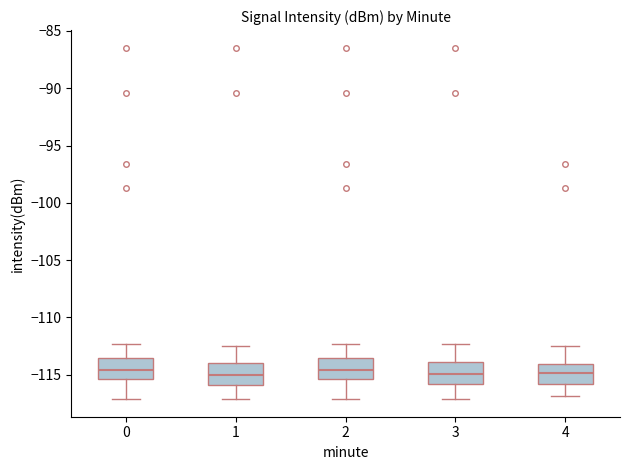

Where is the lower edge of the box at x = 1 on the y-axis? The values are not printed on the chart, so give them approximately, as read against the axis.

-116.0